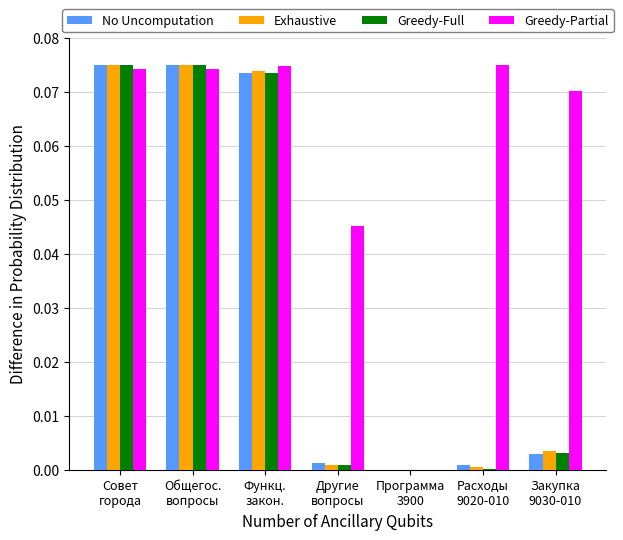

Which series has the largest total across all categories?

Greedy-Partial